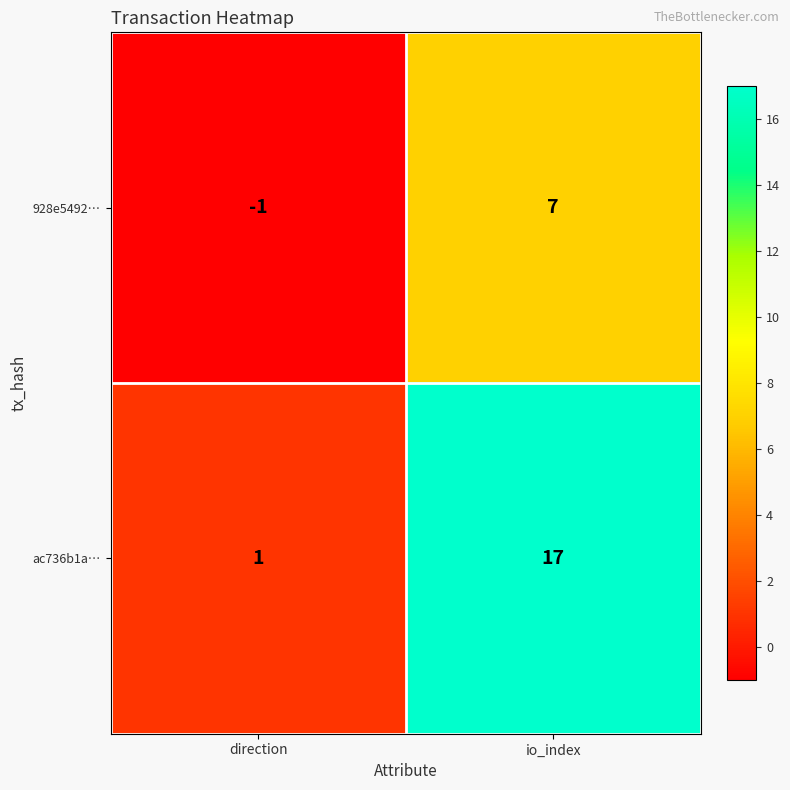

The 928e5492… series shows 3 at io_index. True or false?

False